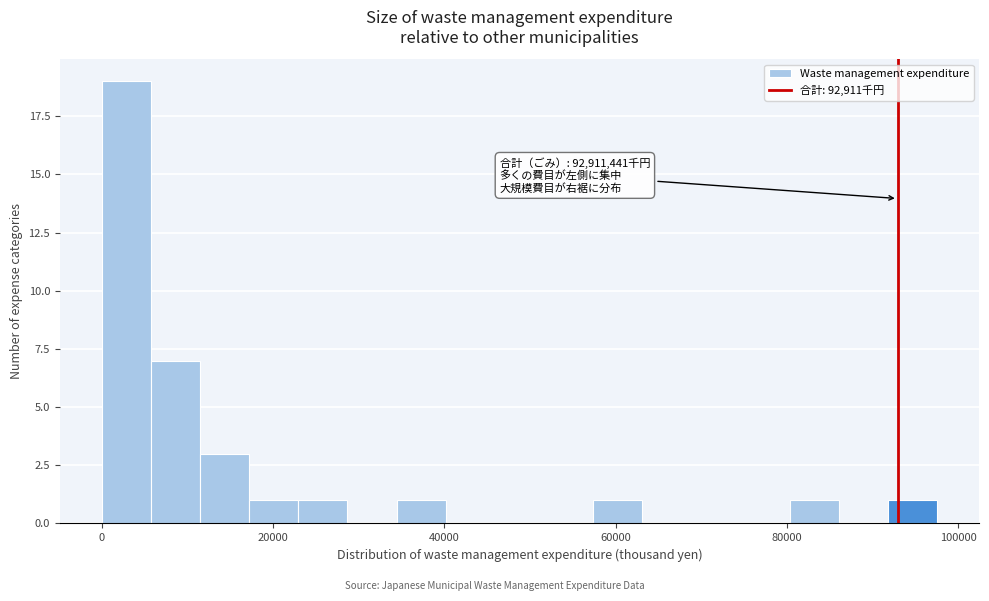

Read against the x-axis, roughly where is the centre of the tallest bar?

2000